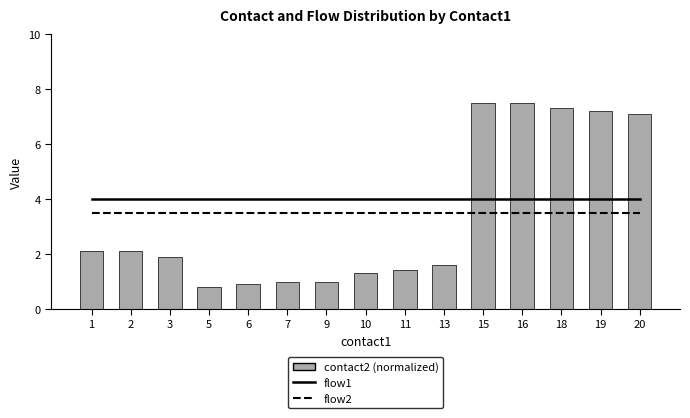

What is the approximate value of contact2 (normalized) at 2?

2.1